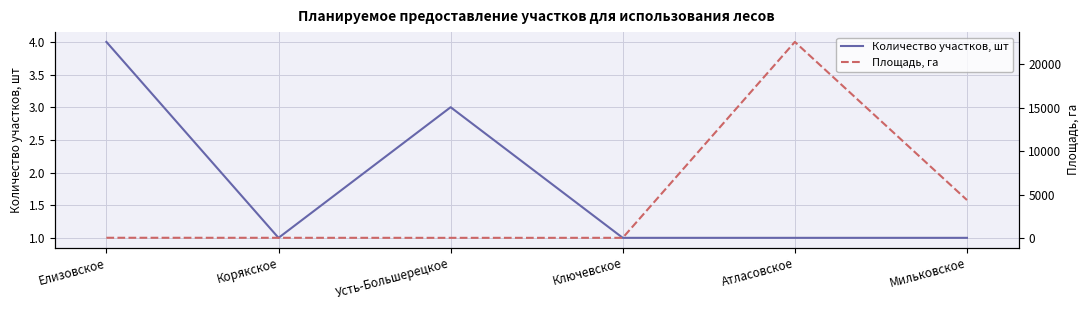

Rank the series at Атласовское from lowest to highest value.

Количество участков, шт, Площадь, га